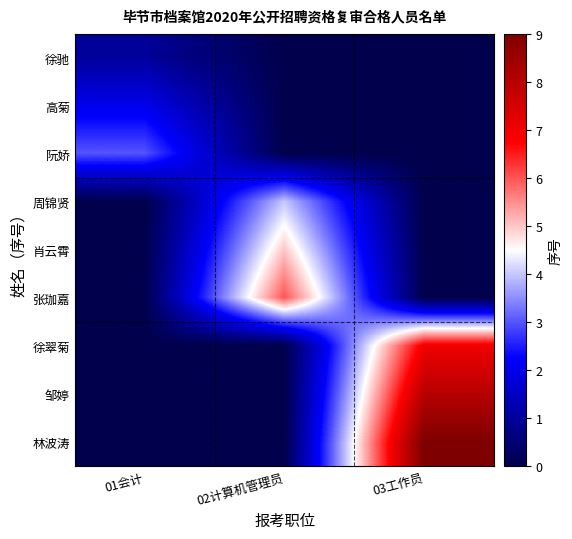

Which series has the largest total across all categories?

林波涛